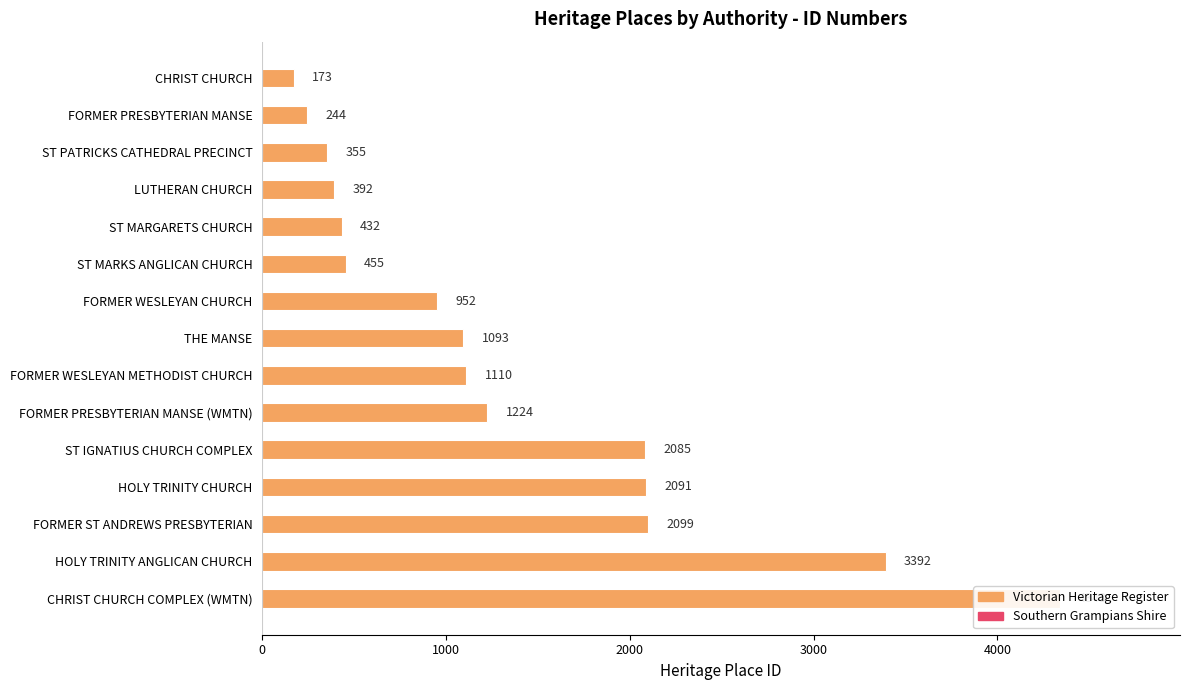

Does the chart contain stacked bars?

No